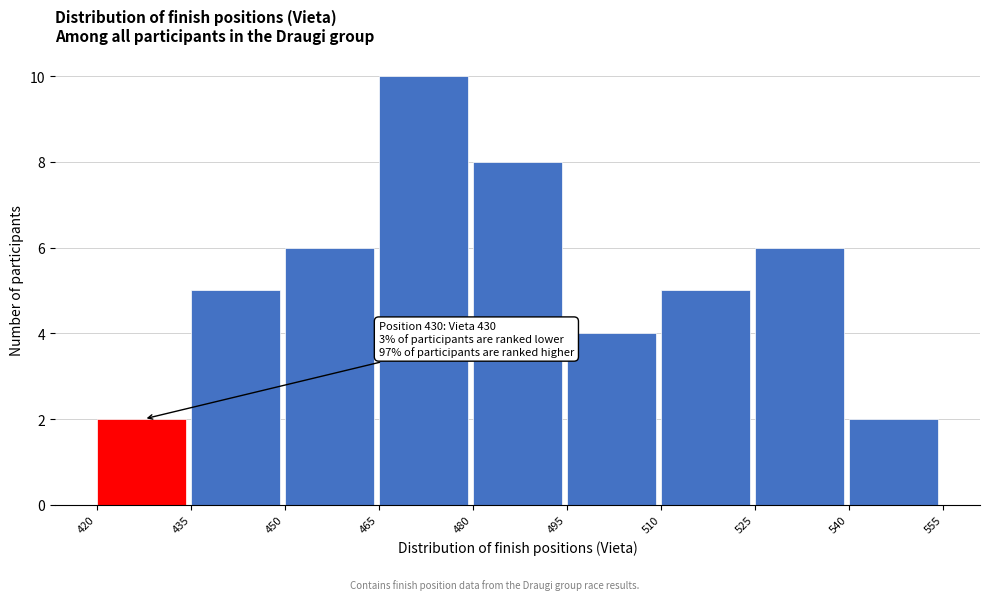

Over which range of the x-axis is the bar tallest?

465 to 480